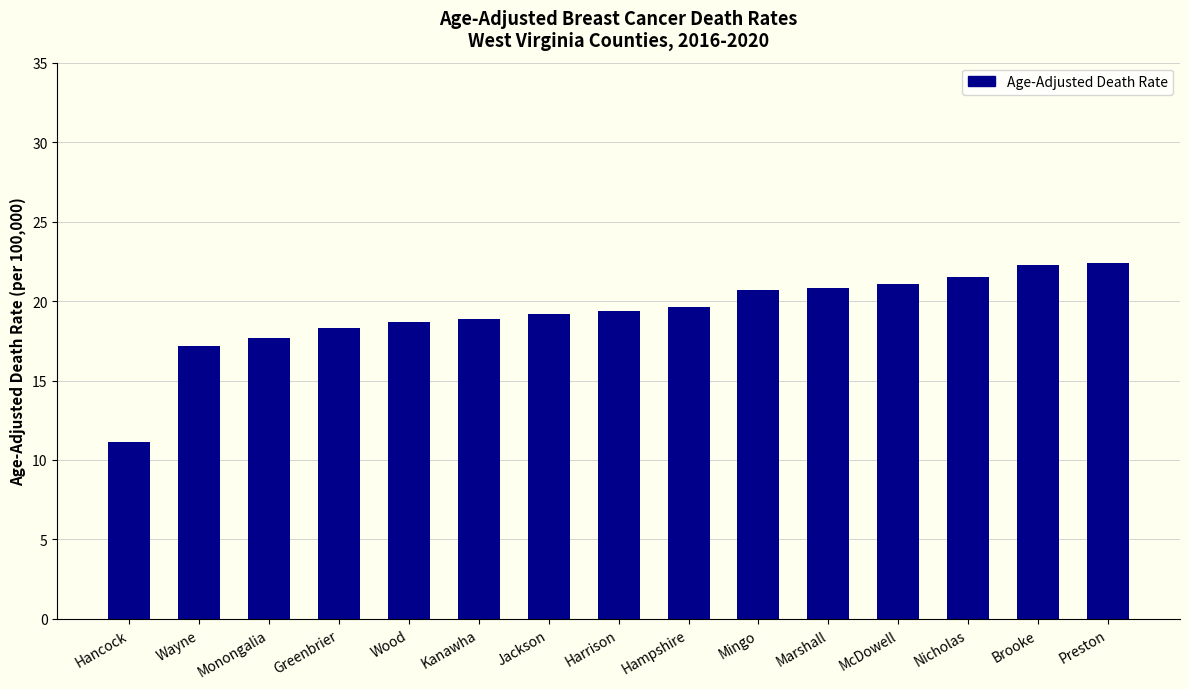

What is the change in value from Kanawha to Marshall?

+1.9